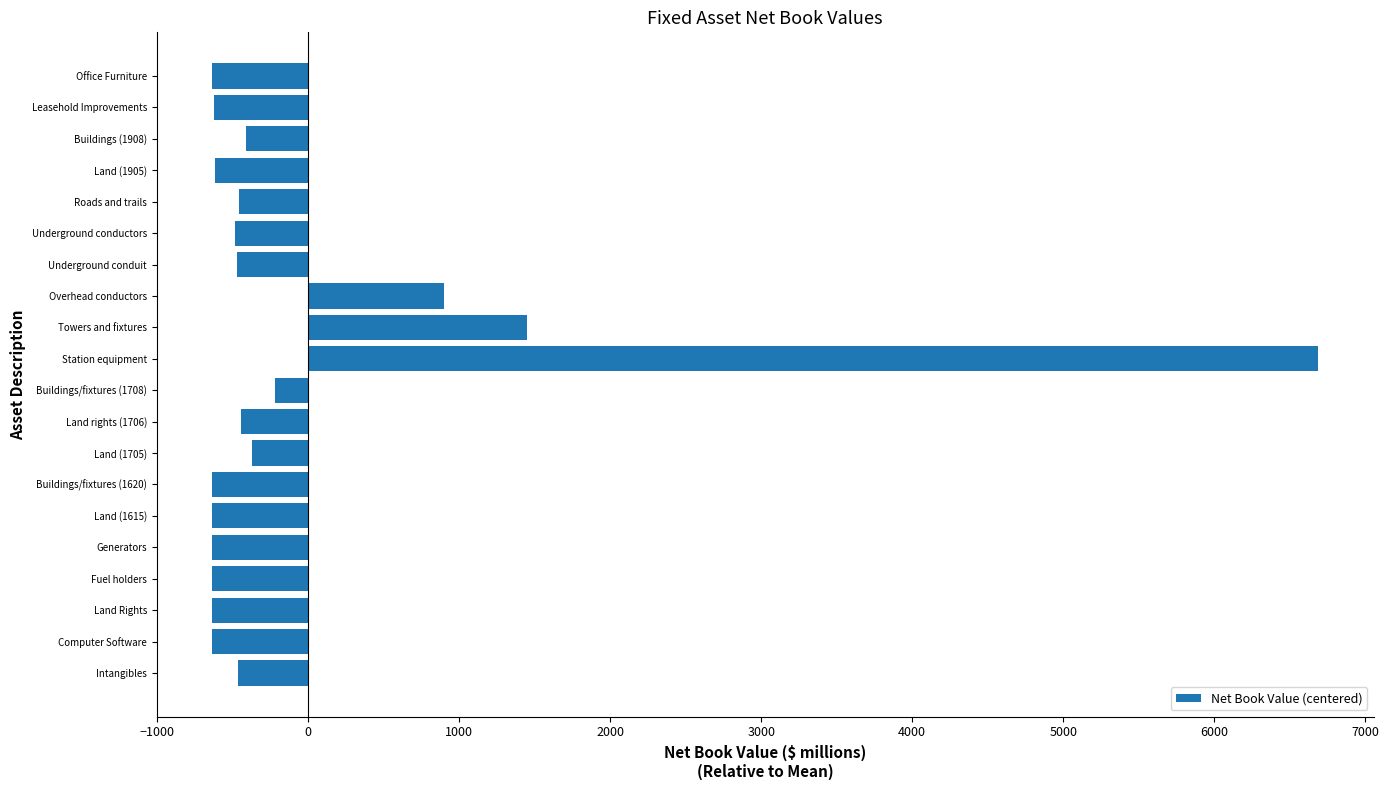

What is the difference between the values at Land (1705) and Overhead conductors?

1274.3